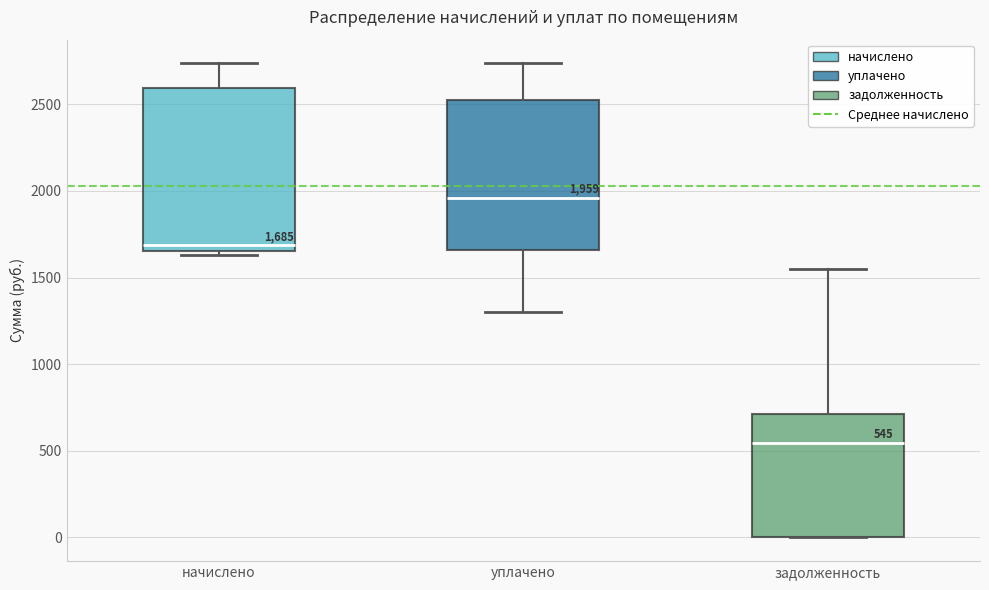

Which box is the tallest, from its lower edge to its upper edge?

начислено